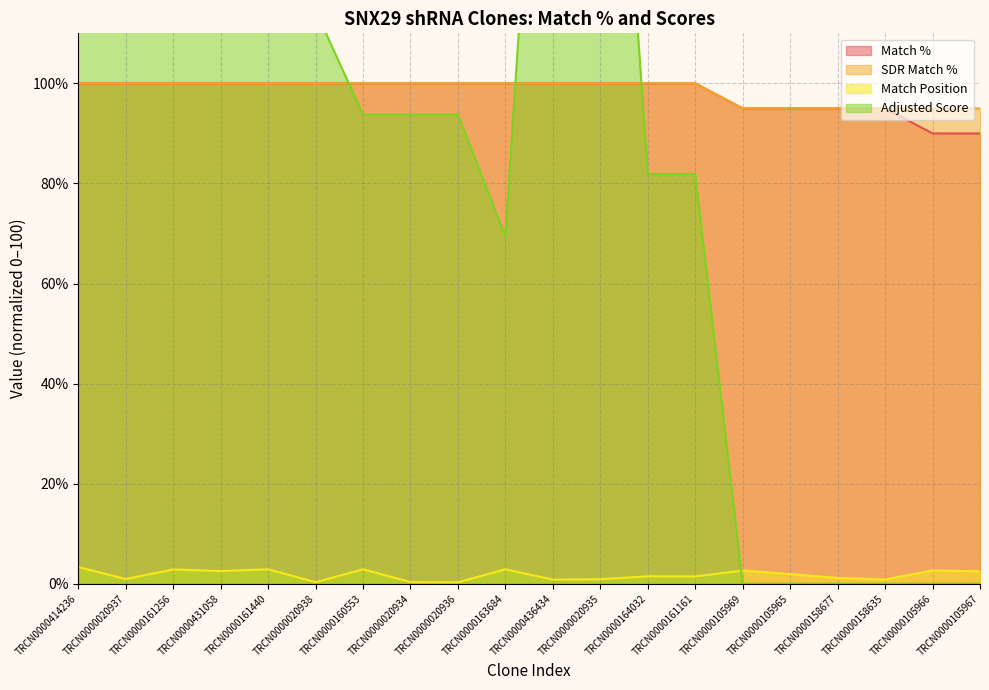

What position from the left is TRCN0000161256?

3